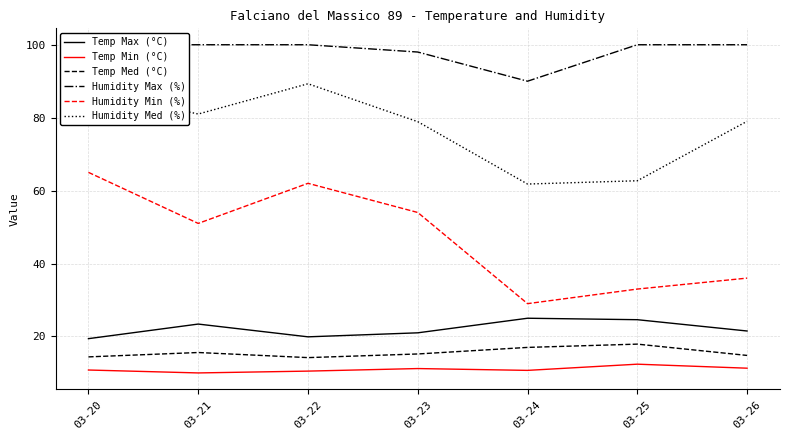

Which category has the lowest value in the Humidity Min (%) series?

03-24